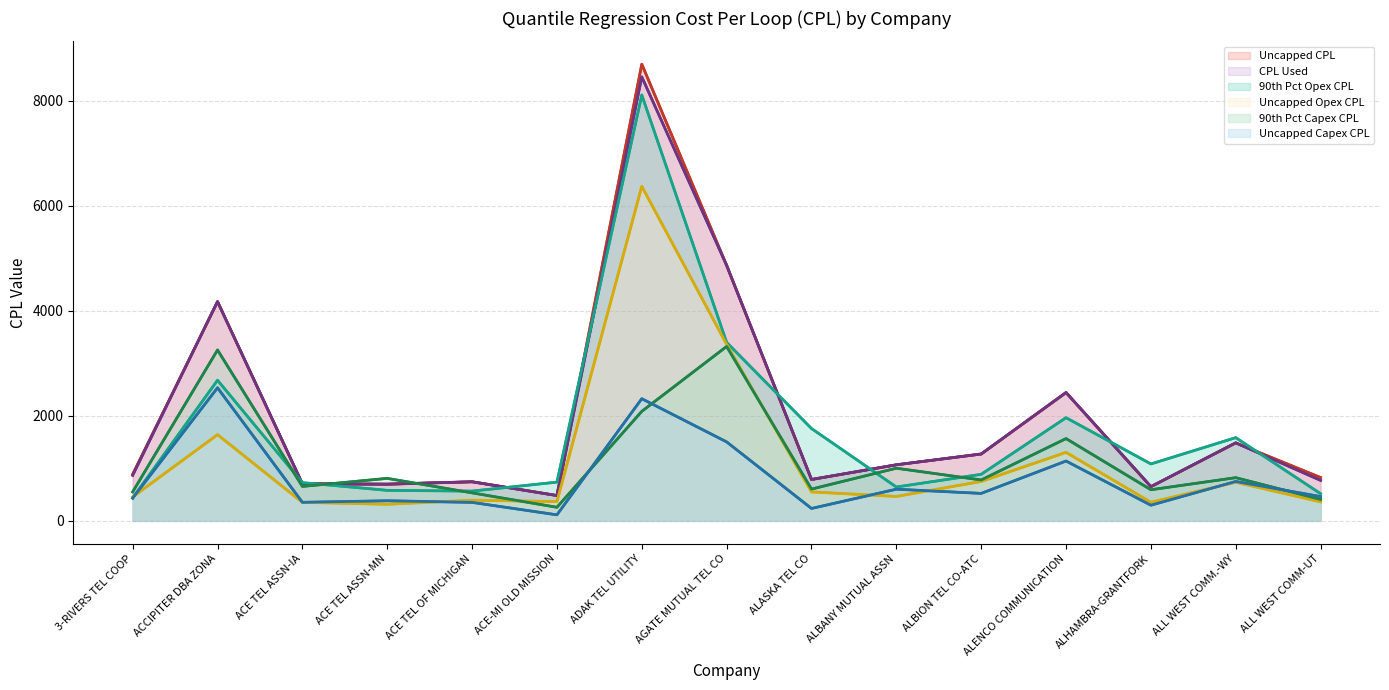

How many interior local peaks does the CPL Used series have?

5